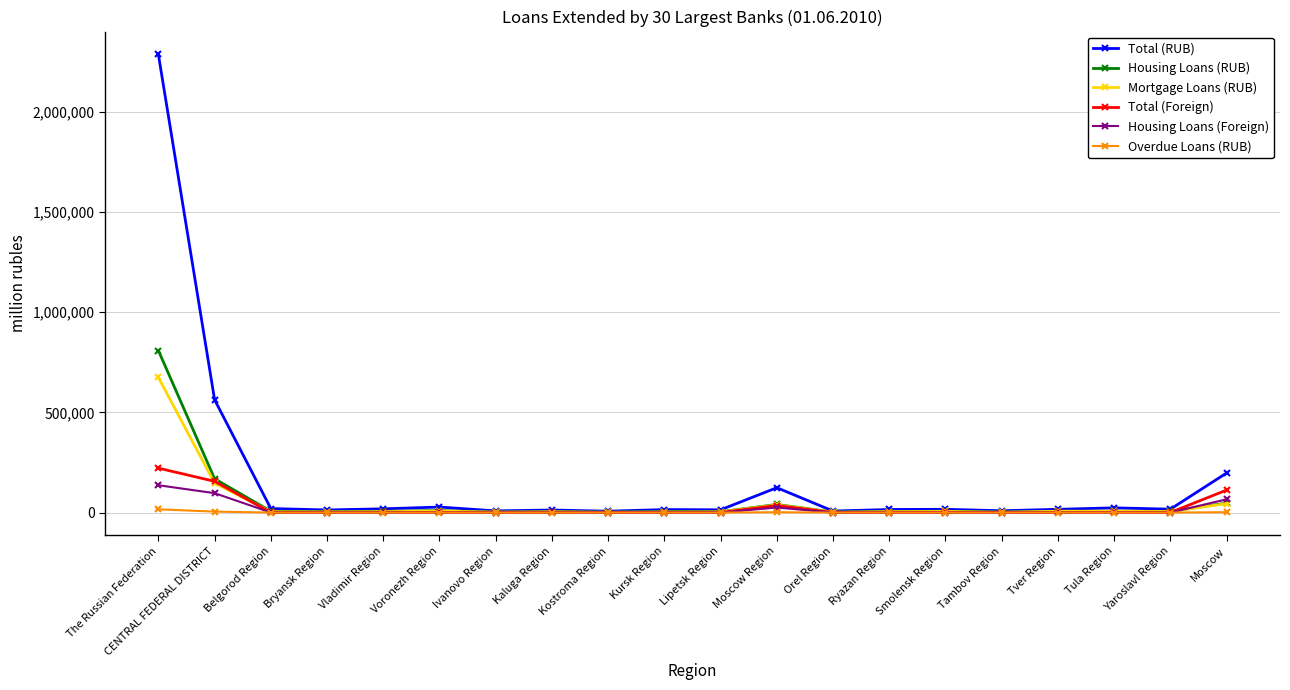

Which series has the widest spread of values?

Total (RUB)